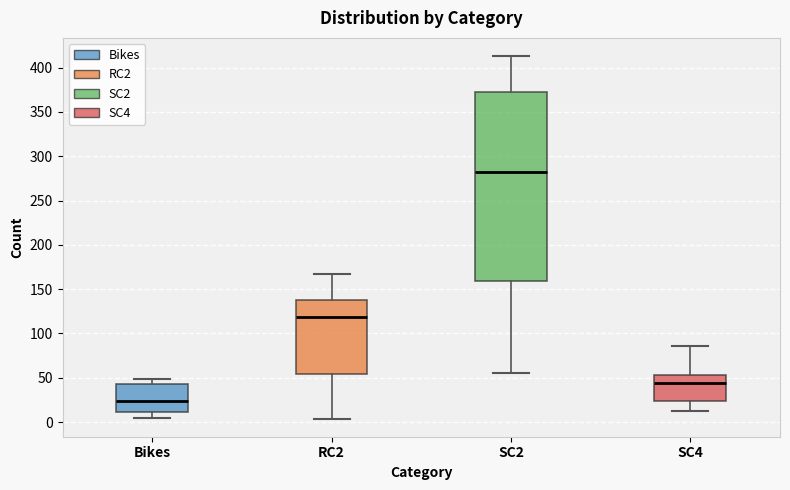

Which box has the highest median line?

SC2